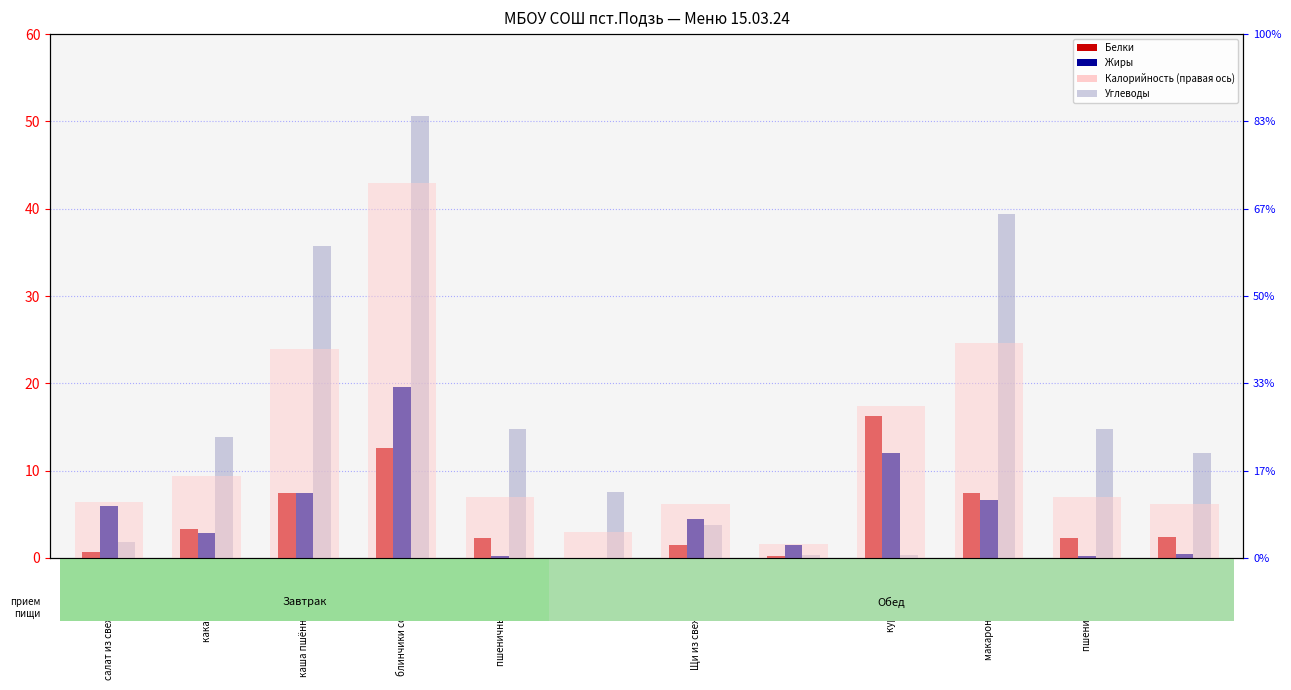

What is the sum of the Белки values at сметана and макароны отварные?

7.6